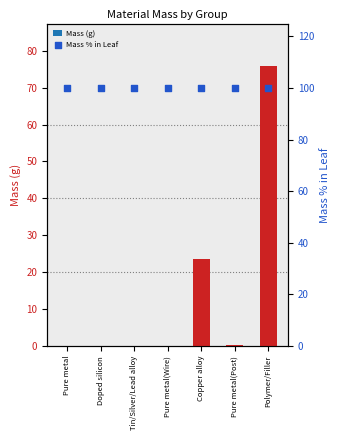

At how many categories does at least one series exceed 87?

7